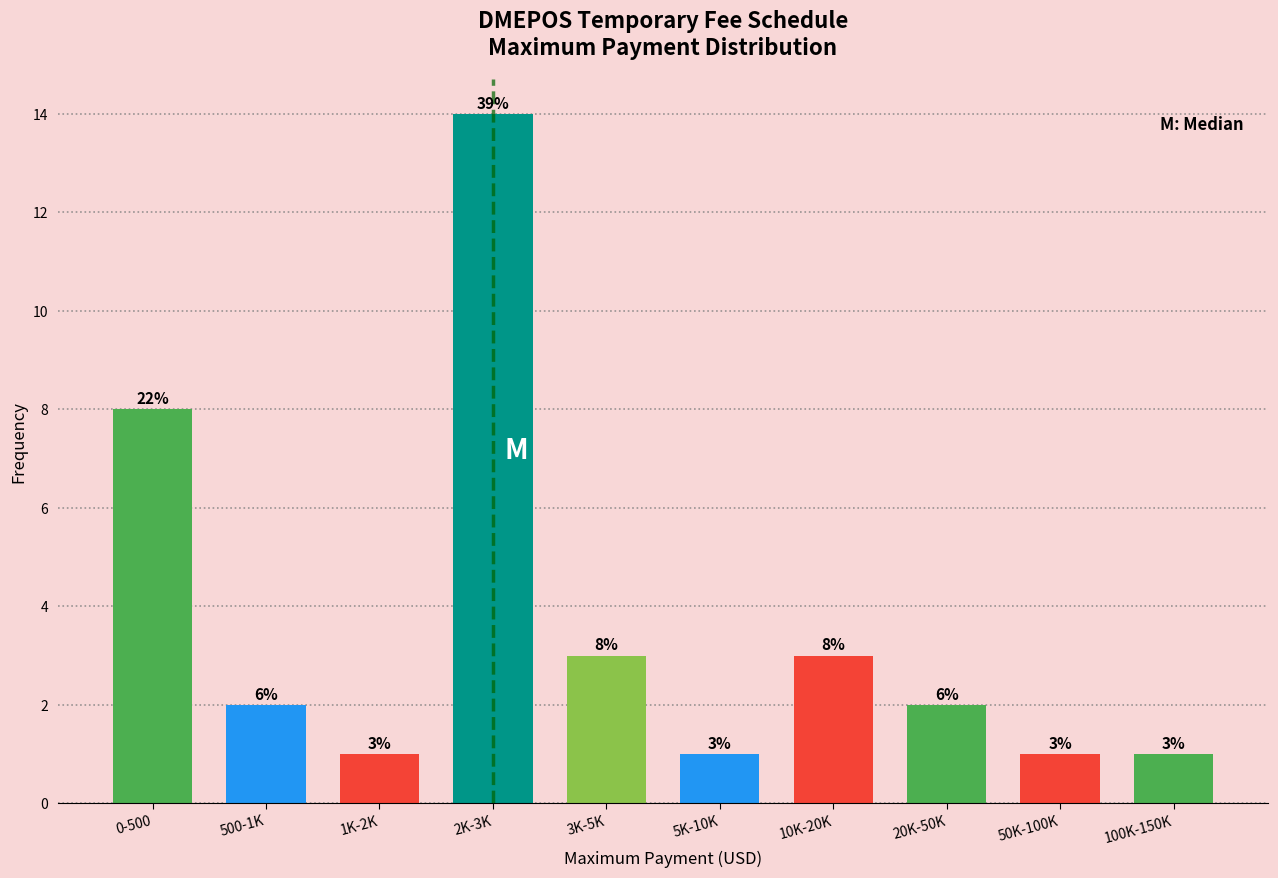

Reading left to right, list all the values displayed in this chart.

8	2	1	14	3	1	3	2	1	1